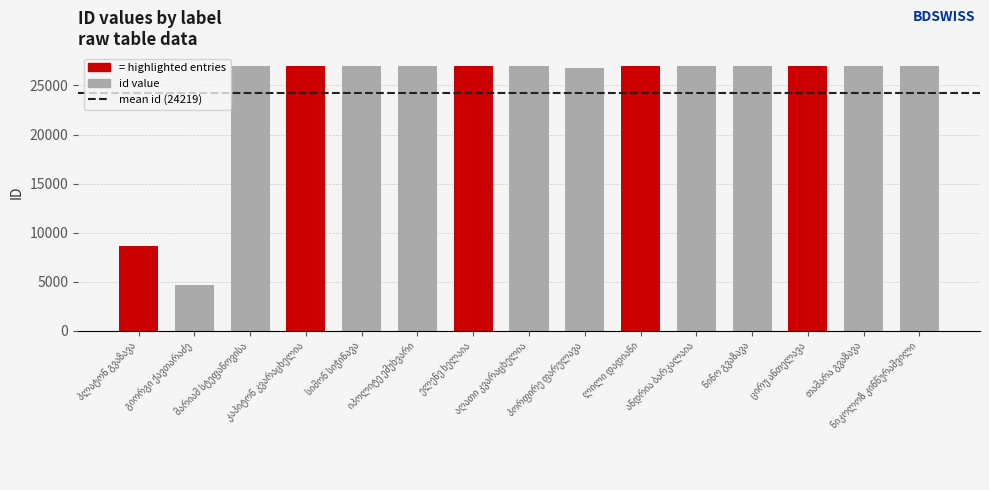

Reading left to right, extract all data points from this chart.

8619	4620	26947	26943	26946	26945	26944	26942	26736	26941	26940	26938	26939	26937	26948